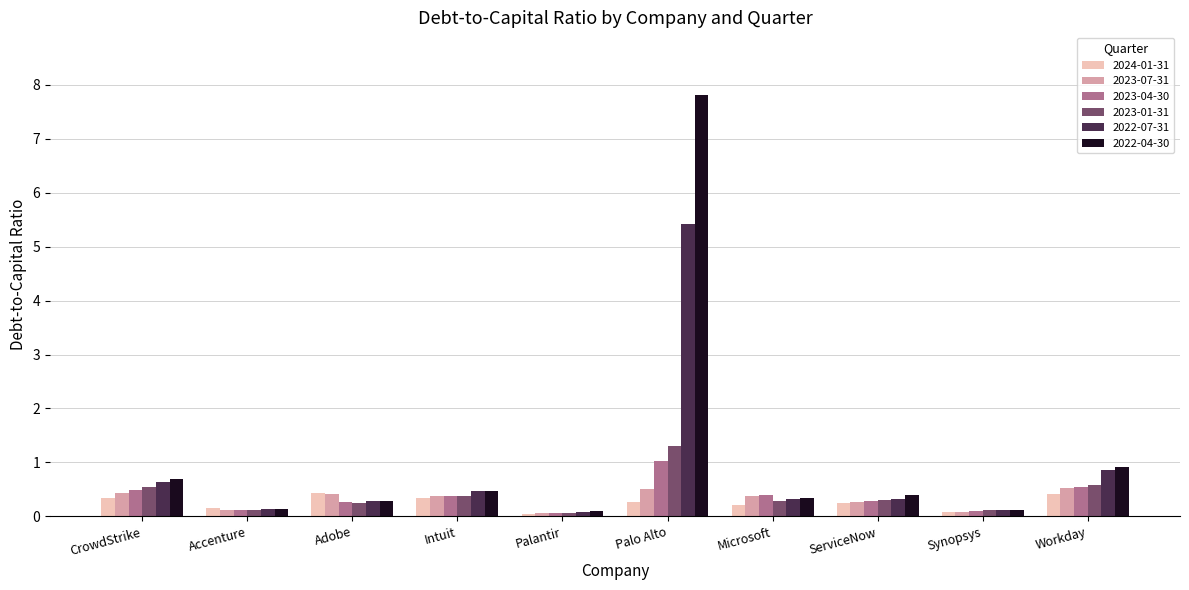

What is the difference between the maximum and minimum values in the 2023-04-30 series?

1.0